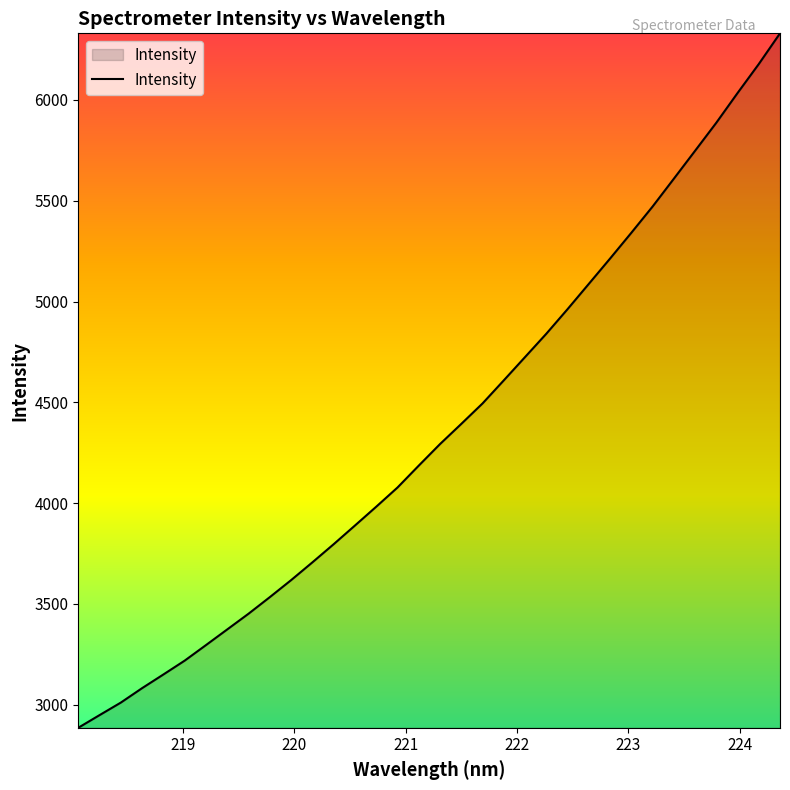

What is the sum of all values?

148426.6